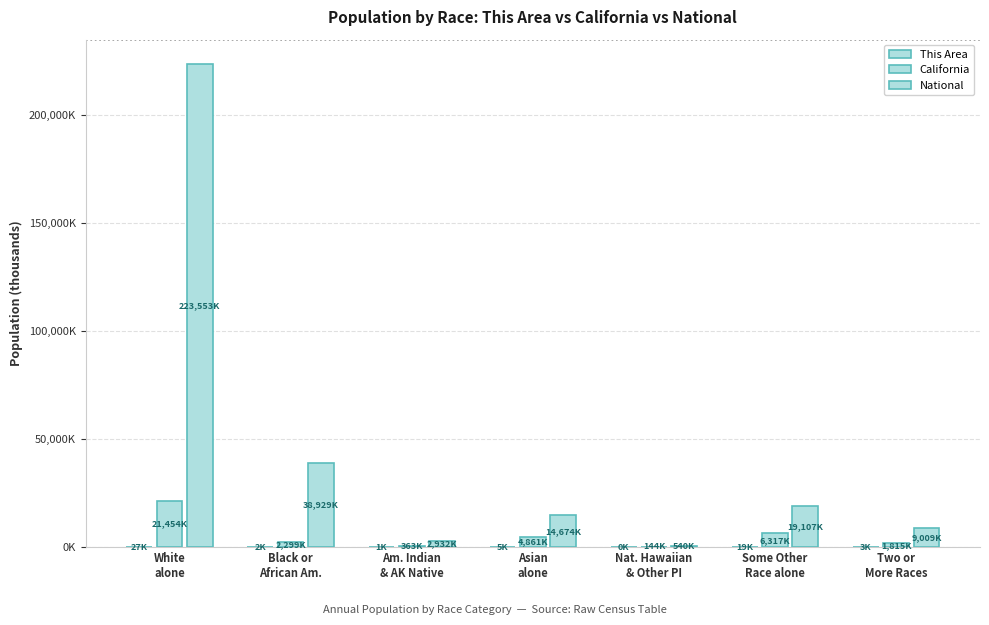

Are the bars horizontal?

No